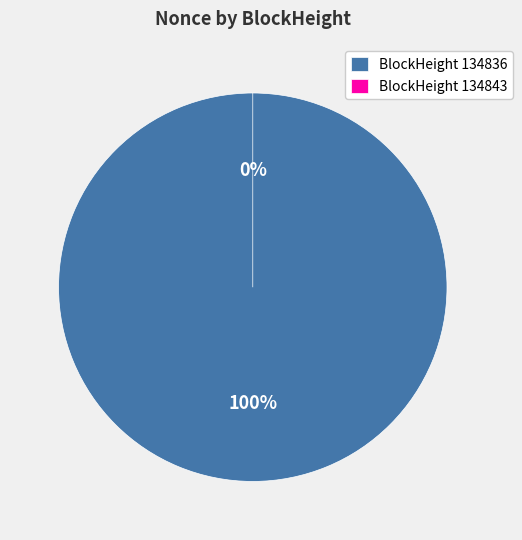

The 134836 slice represents 91% of the pie. True or false?

False